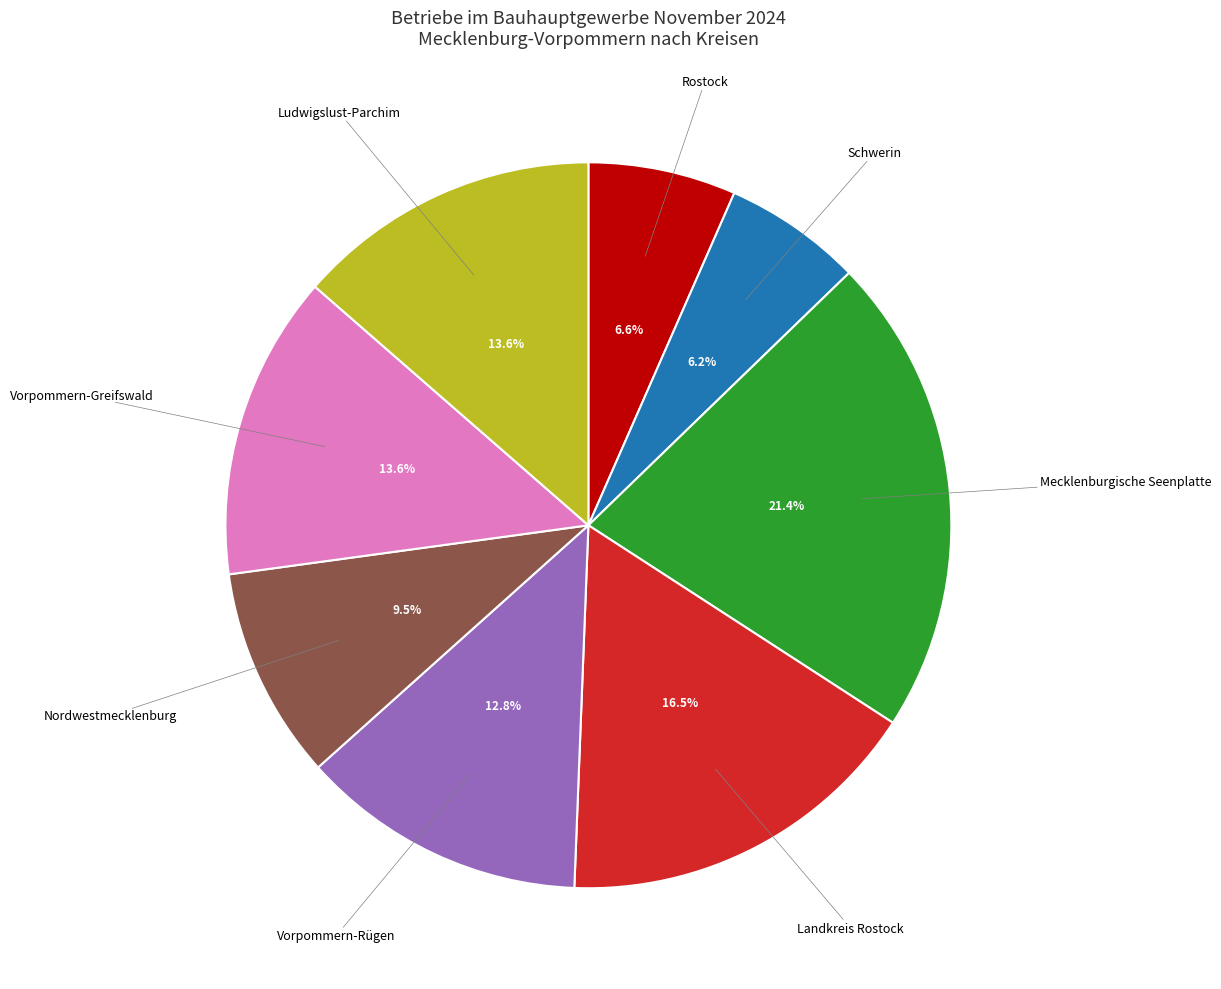

To the nearest percent, what is the difference between the largest and smallest slice percentages?

15%